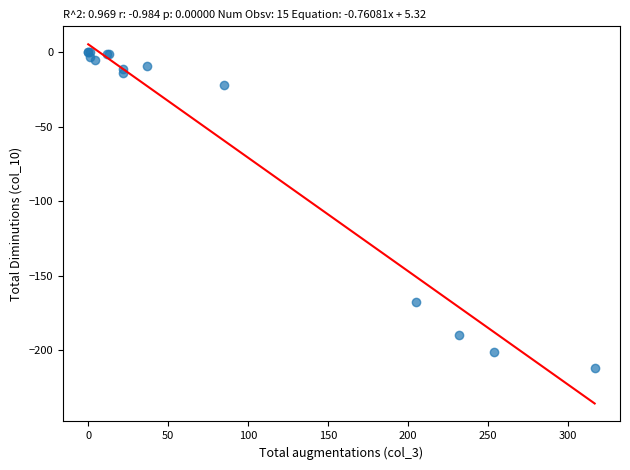

What Y value in the scatter plot is closest to -106?

-168